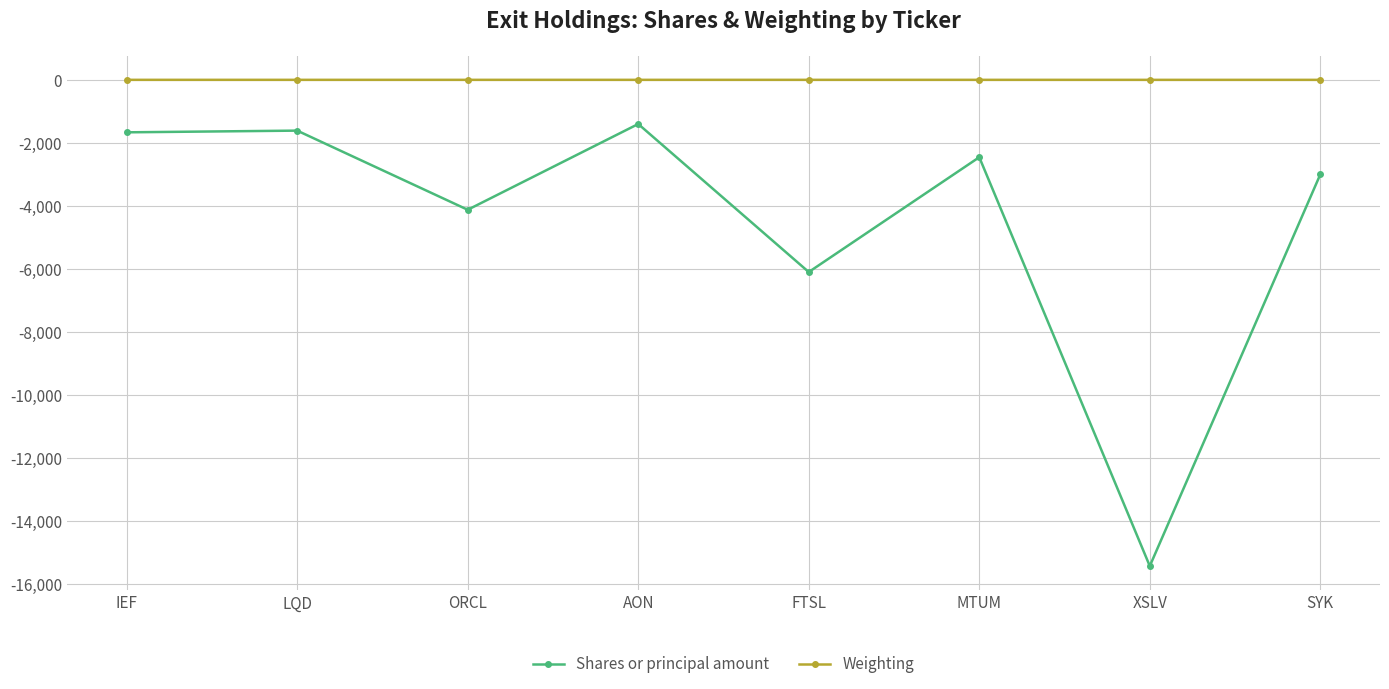

Which series has the widest spread of values?

Shares or principal amount